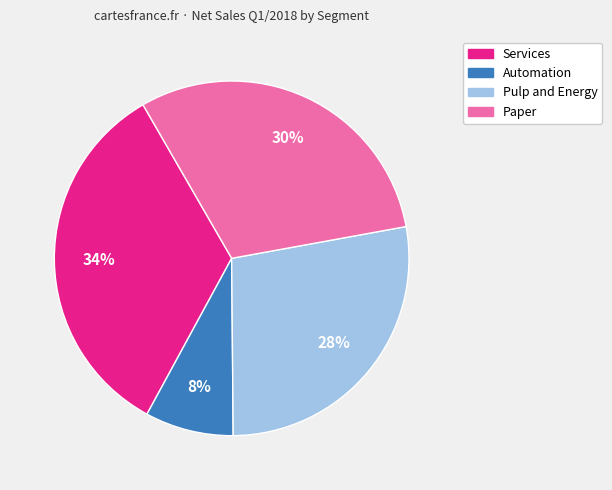

How many segments does this pie chart have?

4